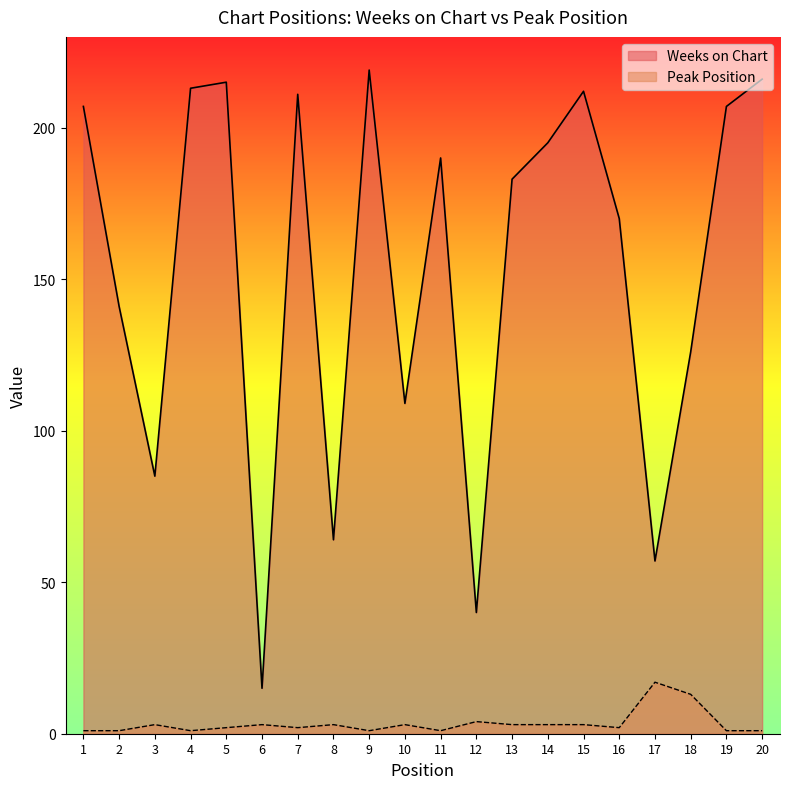

The value of Peak Position at 7 is 2. True or false?

True